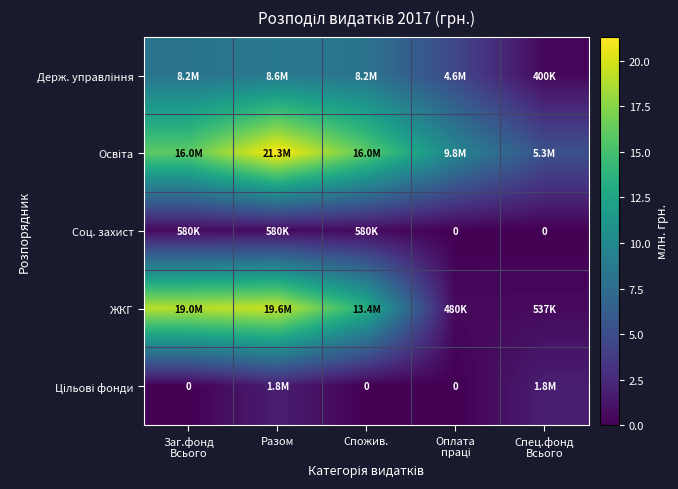

What is the total value across all series at Спожив.?

38.2